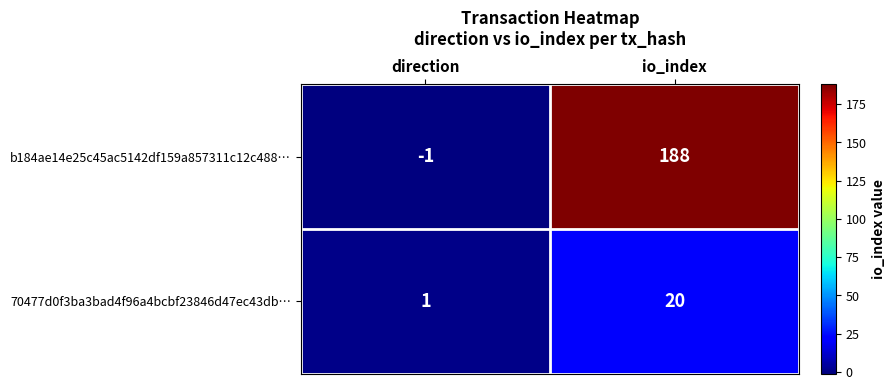

At which label does 70477d0f3ba3bad4f96a4bcbf23846d47ec43db… reach its peak?

io_index